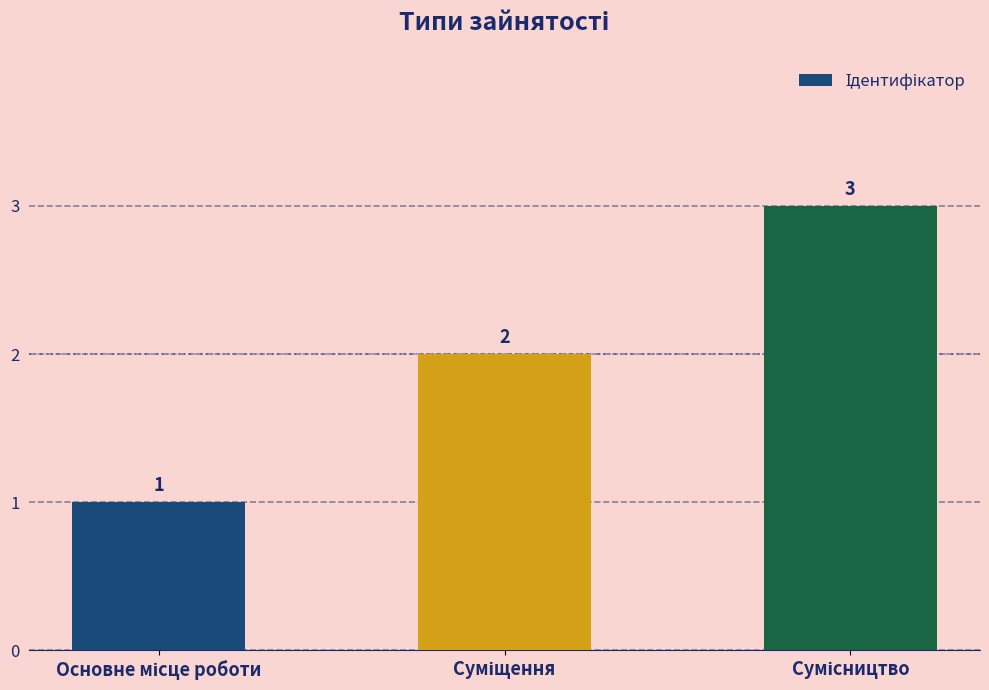

How many values are between 1 and 3?

3